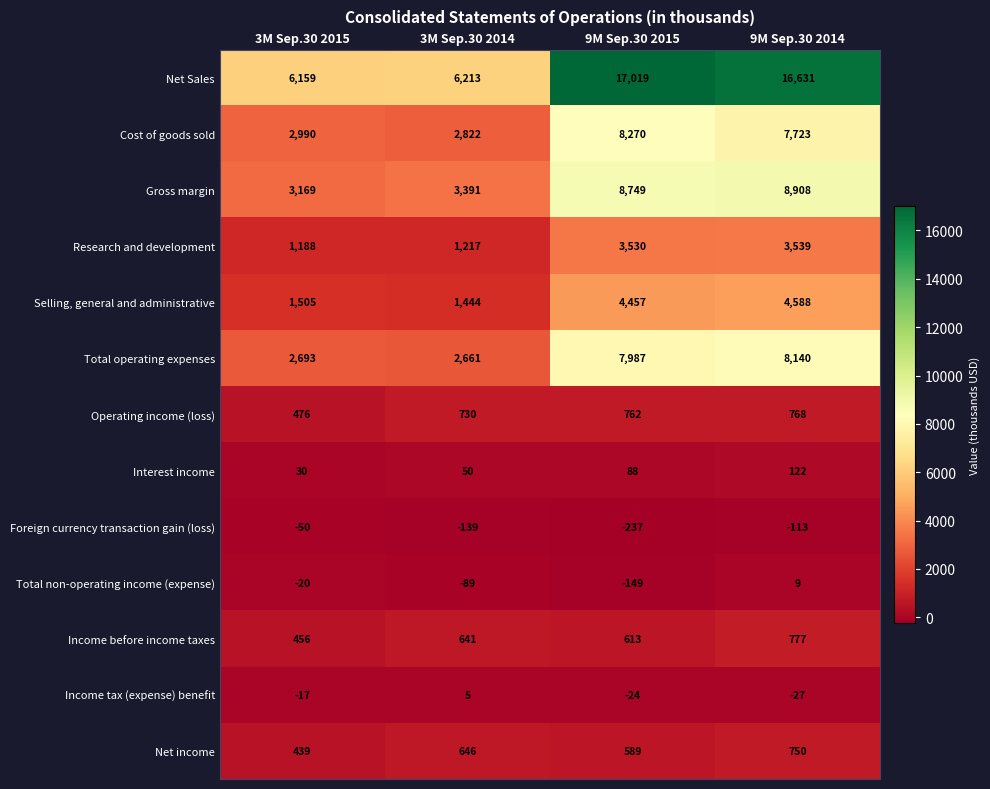

The Selling, general and administrative series shows 7091 at 9M Sep.30 2015. True or false?

False